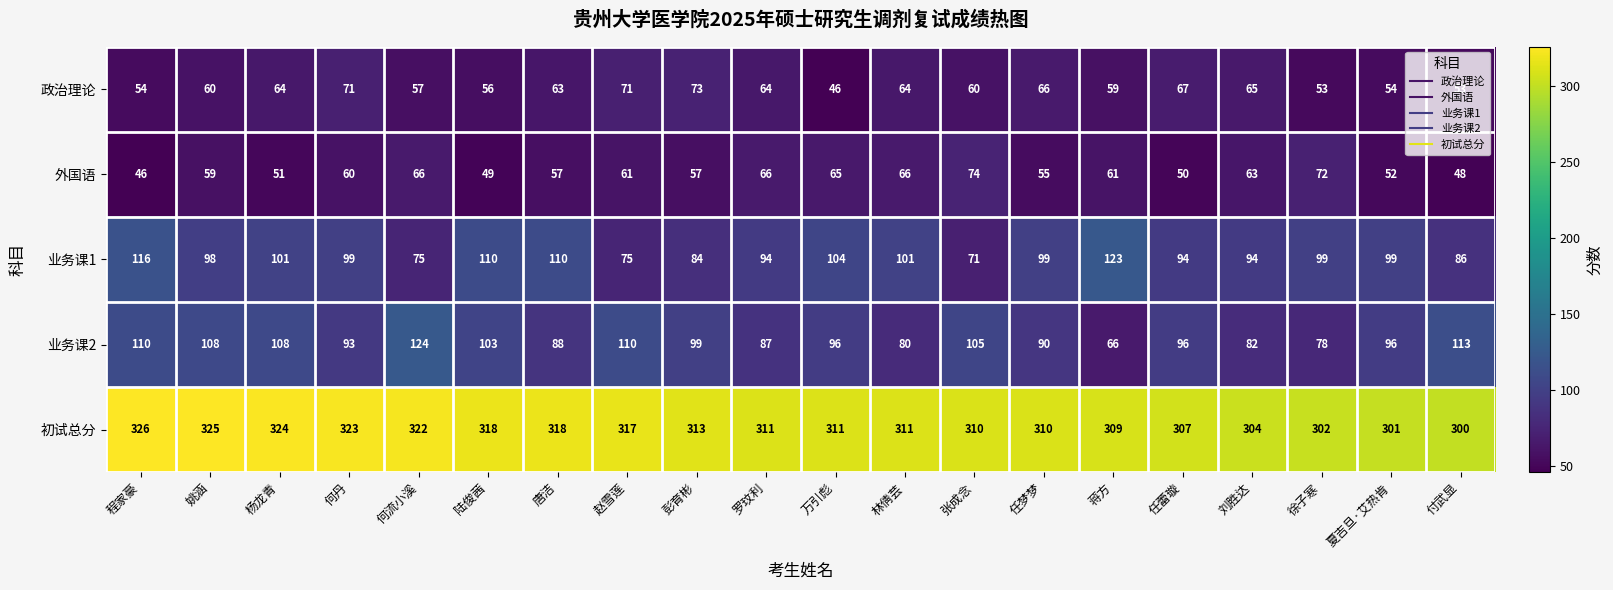

What is the greatest value displayed?

326